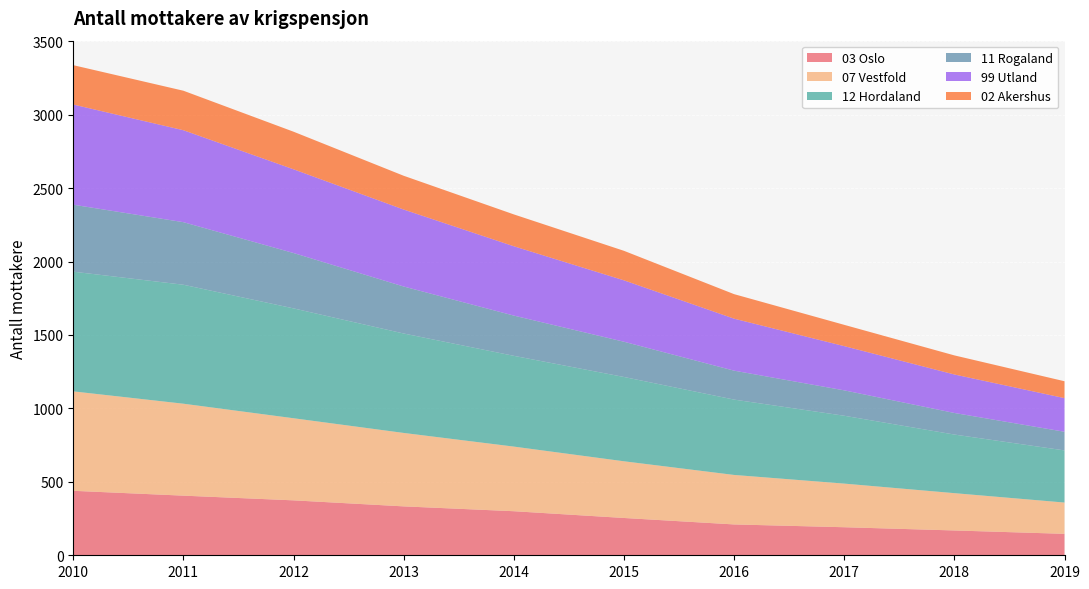

Reading left to right, what are all the values shown in this chart?

03 Oslo: 2010=439	2011=406	2012=374	2013=333	2014=300	2015=254	2016=210	2017=191	2018=169	2019=146
07 Vestfold: 2010=677	2011=626	2012=559	2013=500	2014=440	2015=386	2016=337	2017=297	2018=254	2019=213
12 Hordaland: 2010=815	2011=810	2012=748	2013=677	2014=618	2015=574	2016=513	2017=462	2018=399	2019=355
11 Rogaland: 2010=456	2011=426	2012=377	2013=320	2014=274	2015=240	2016=197	2017=173	2018=147	2019=127
99 Utland: 2010=682	2011=626	2012=570	2013=524	2014=472	2015=418	2016=354	2017=301	2018=262	2019=229
02 Akershus: 2010=268	2011=269	2012=256	2013=230	2014=217	2015=201	2016=167	2017=145	2018=130	2019=115